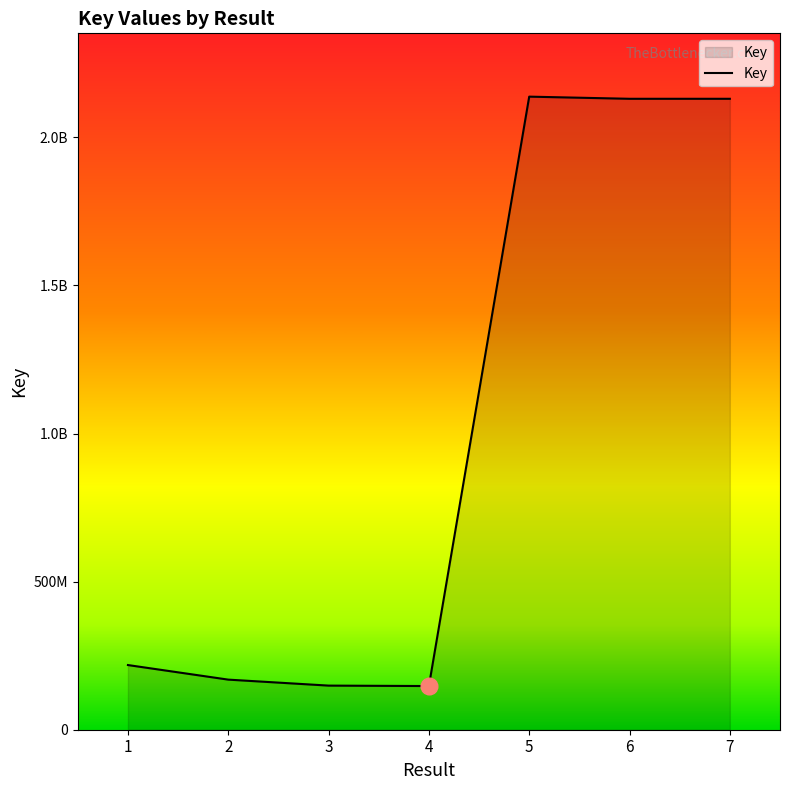

Between 3 and 2, which is larger?

2